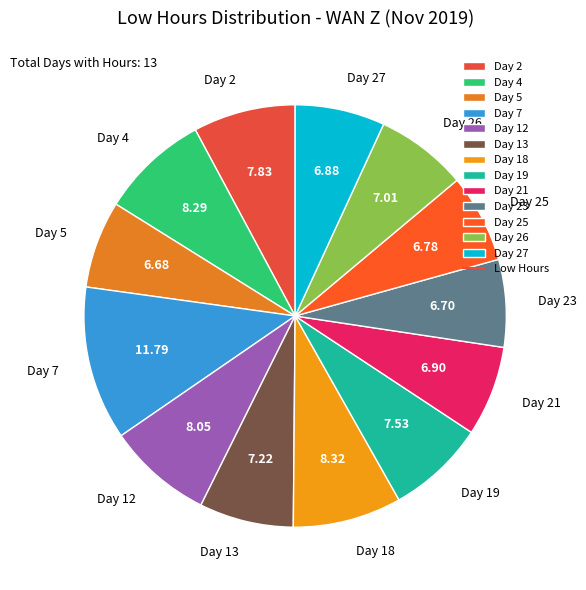

Is there a majority slice in this chart?

No